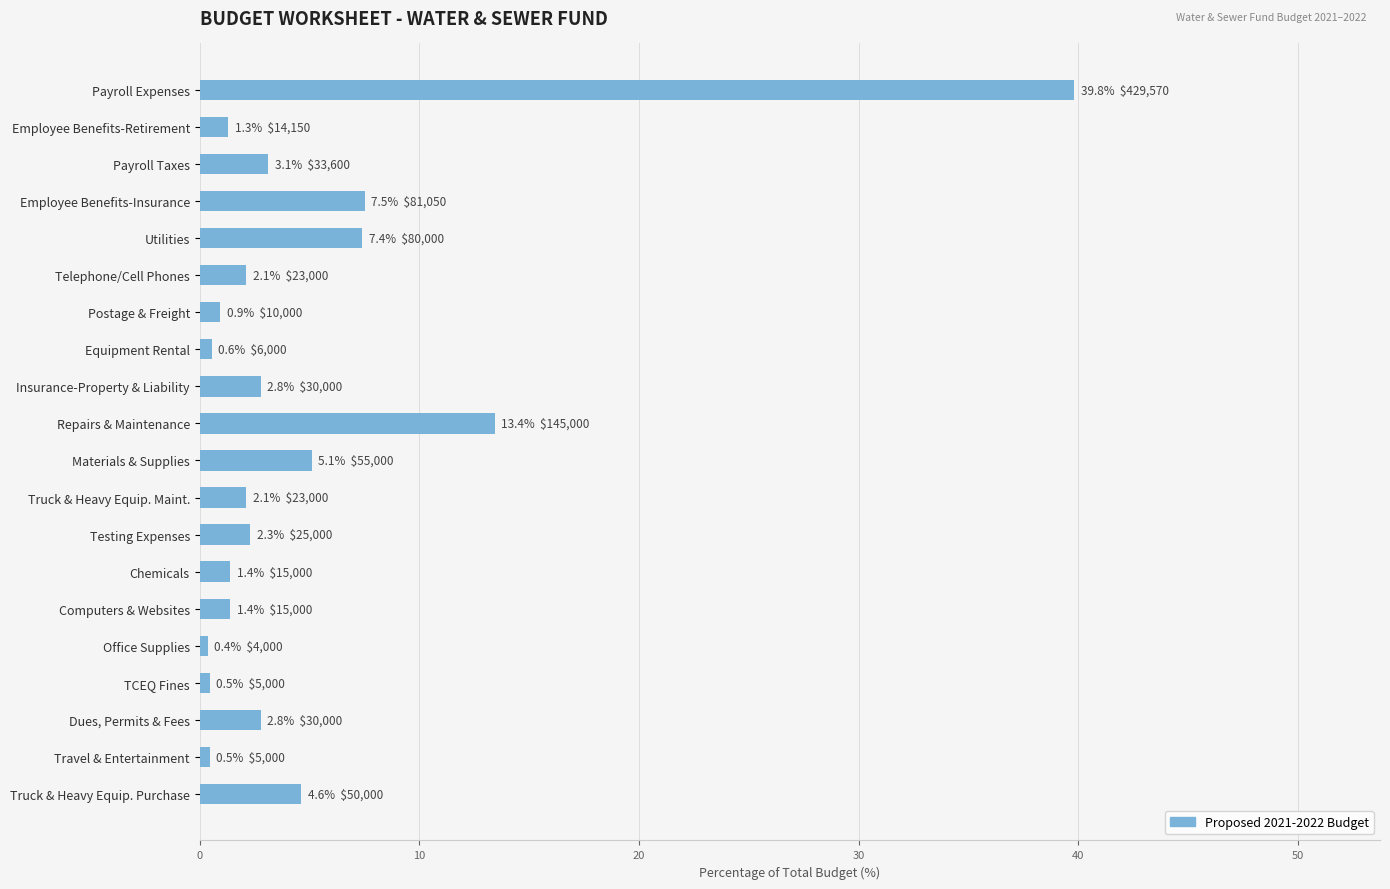

Are the bars horizontal?

Yes